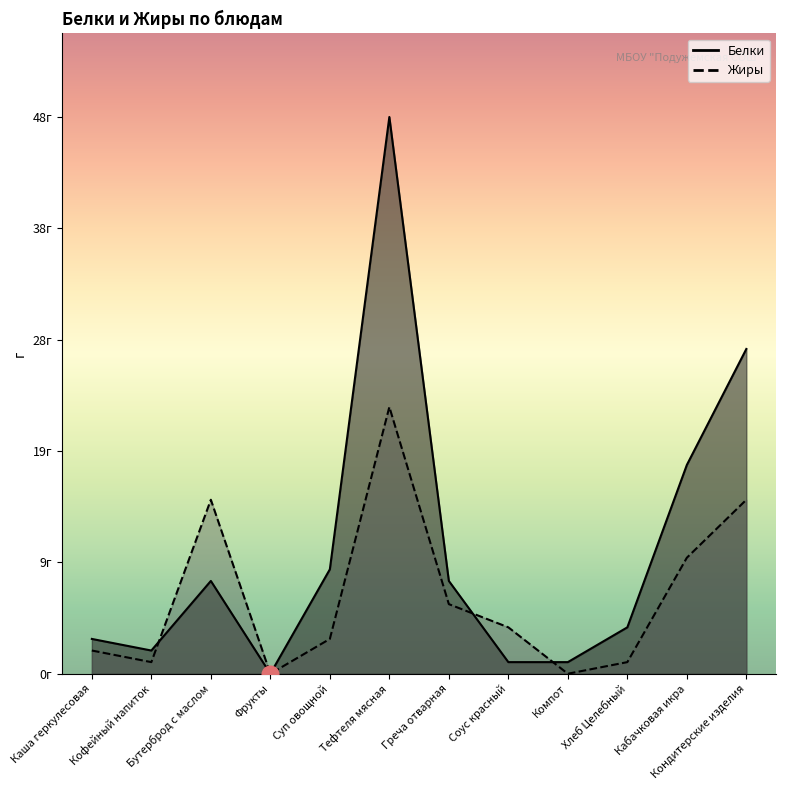

The Жиры series shows 36 at Тефтеля мясная. True or false?

False